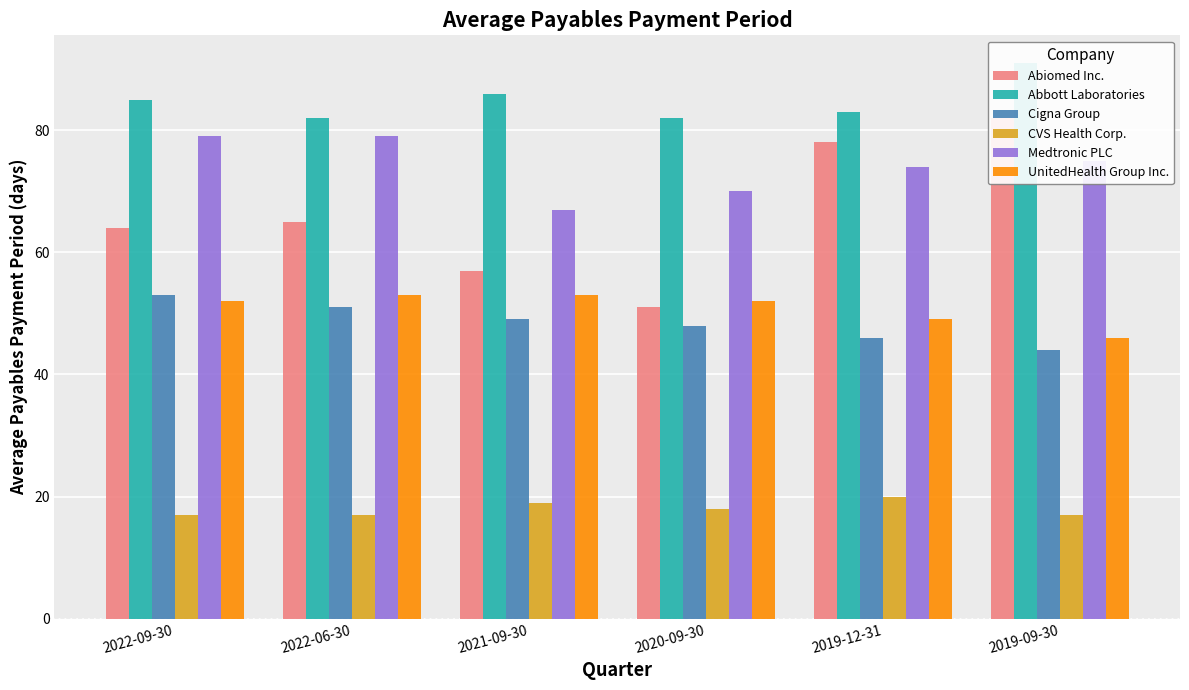

At which label does UnitedHealth Group Inc. reach its peak?

2022-06-30